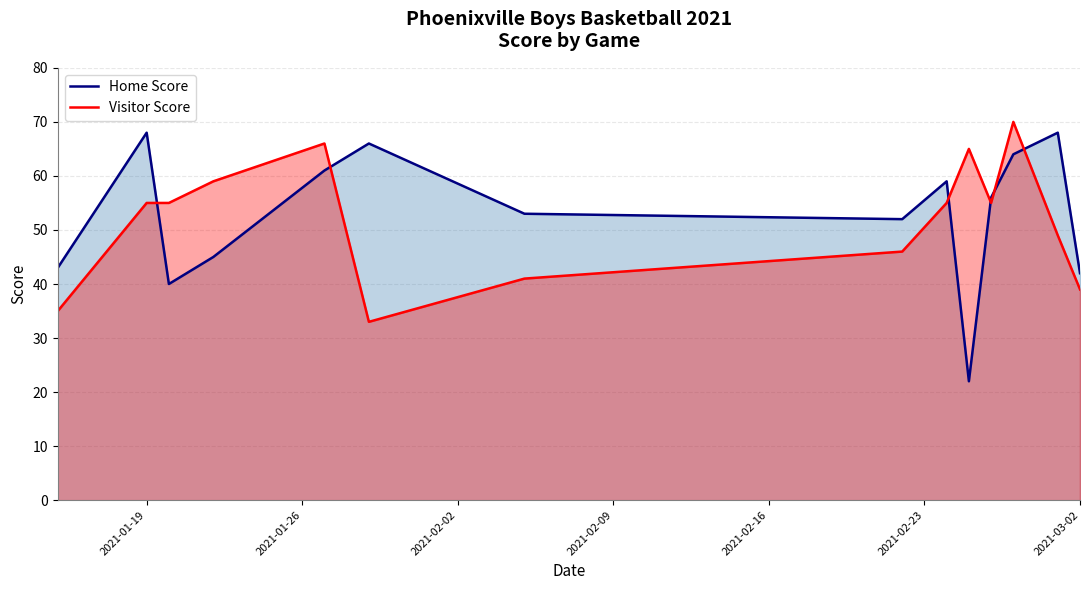

List the series in order of their overall mean, lowest first.

Visitor Score, Home Score